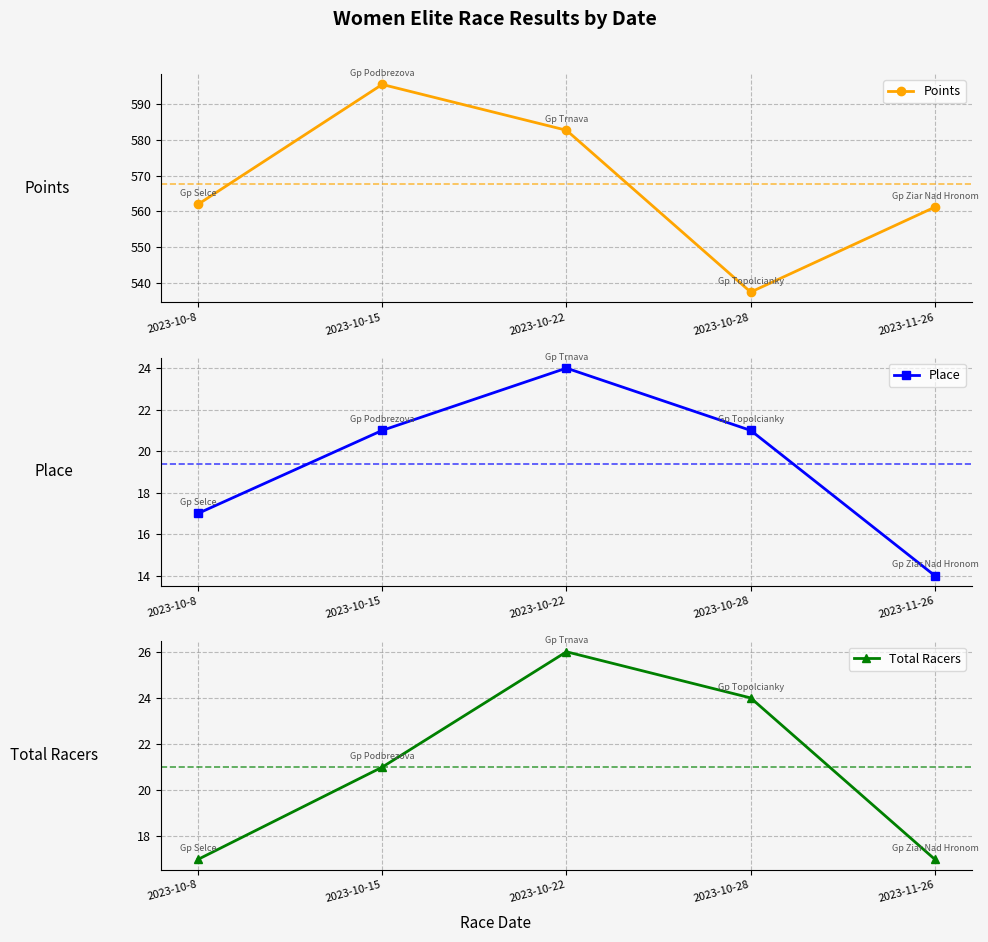

How many lines are shown in the chart?

3